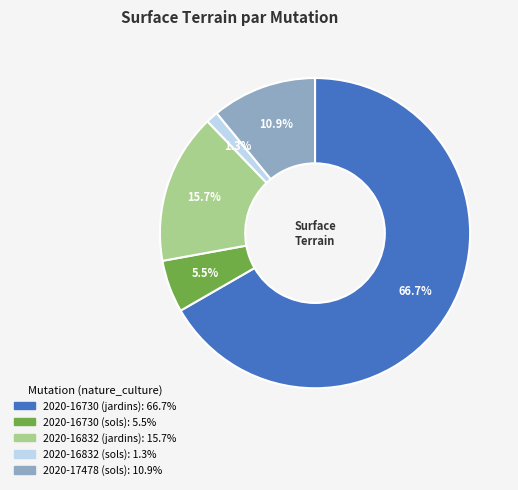

Does 2020-16730 (sols) account for over 50% of the chart?

No